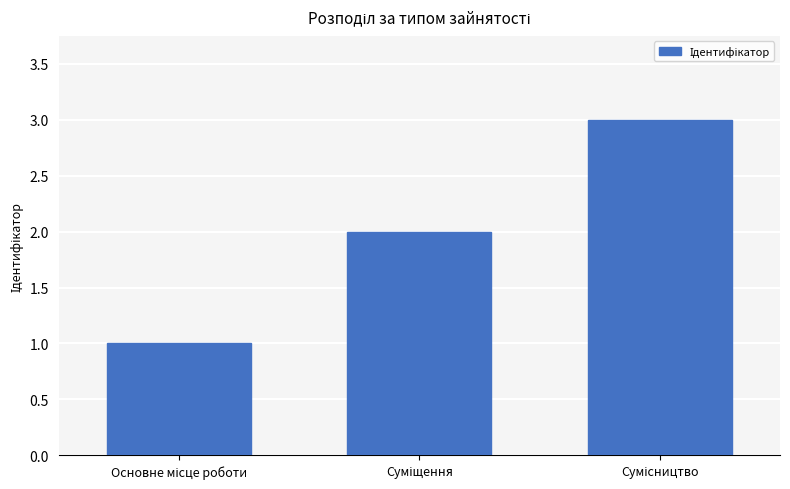

What is the sum of all values?

6